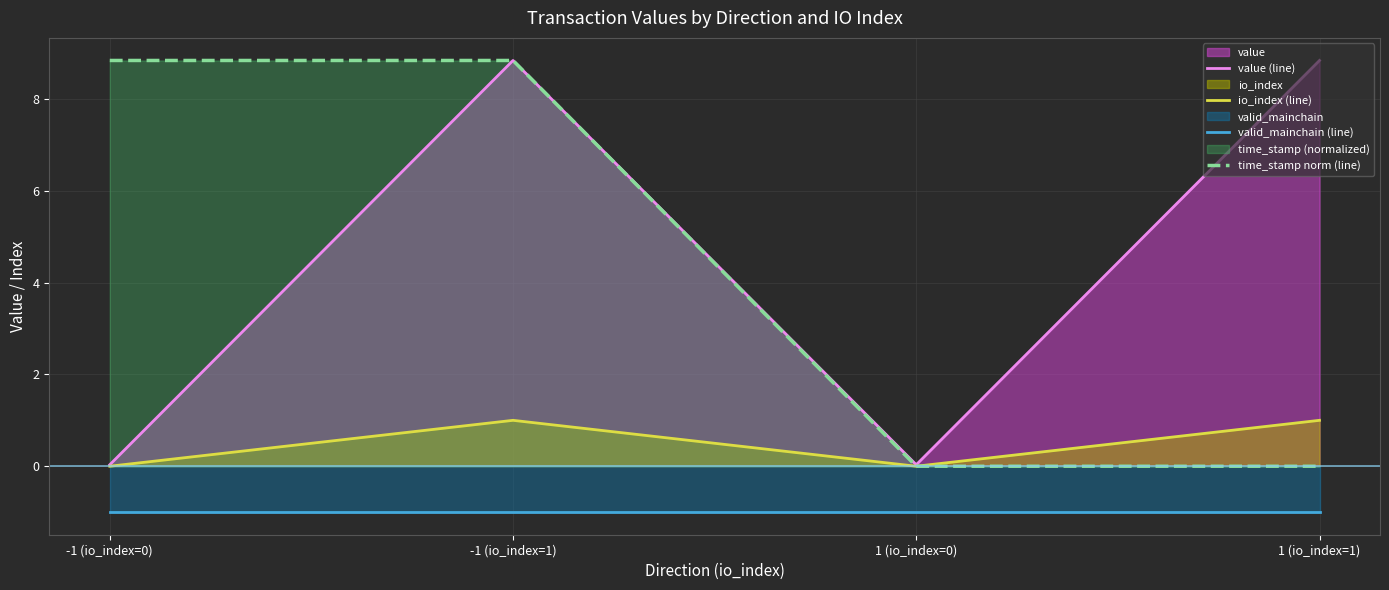

Is the value of io_index (line) at -1 (io_index=1) greater than the value of valid_mainchain (line) at 1 (io_index=1)?

Yes